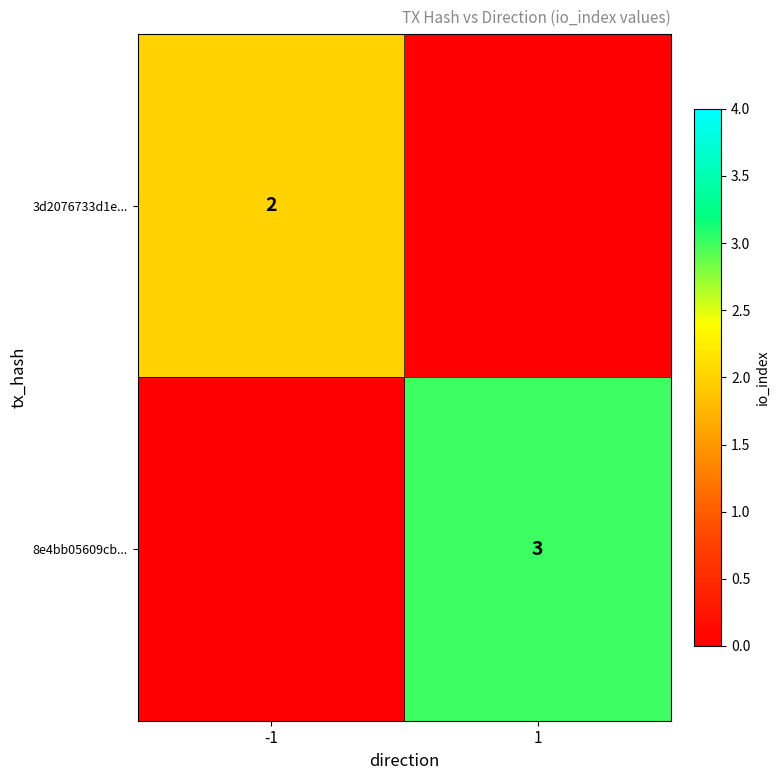

Is the value of 8e4bb05609cb... at 1 greater than the value of 3d2076733d1e... at -1?

Yes